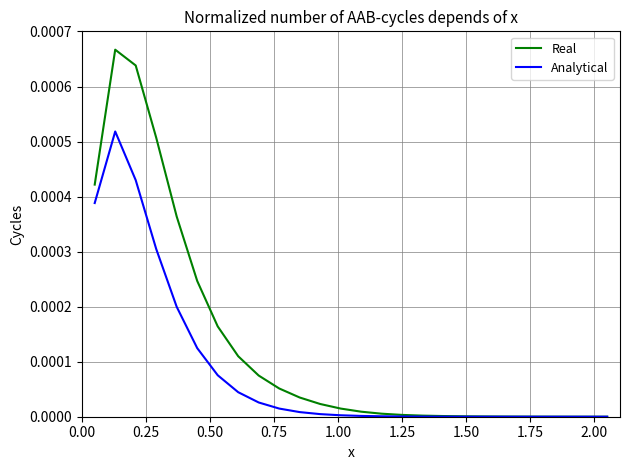

Which series has the largest total across all categories?

Real